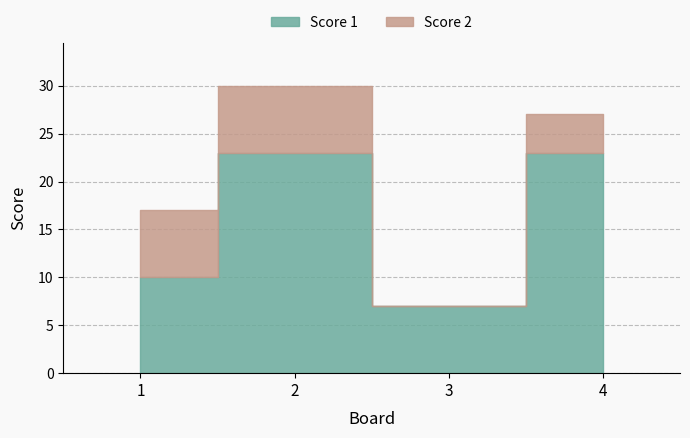

How many interior local peaks (higher than both neighbors) does the data have?

1